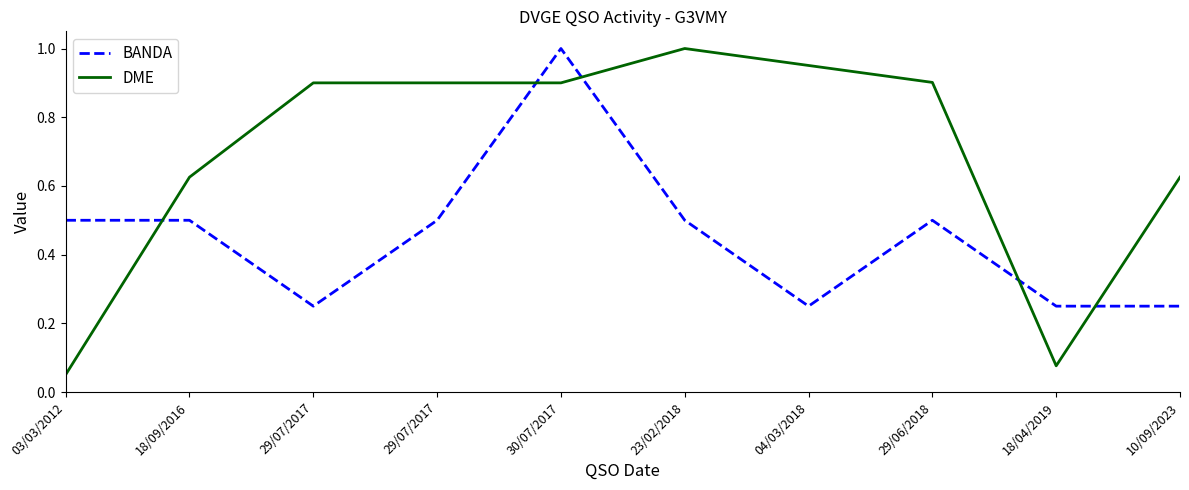

What are all the series names shown in the legend?

BANDA, DME